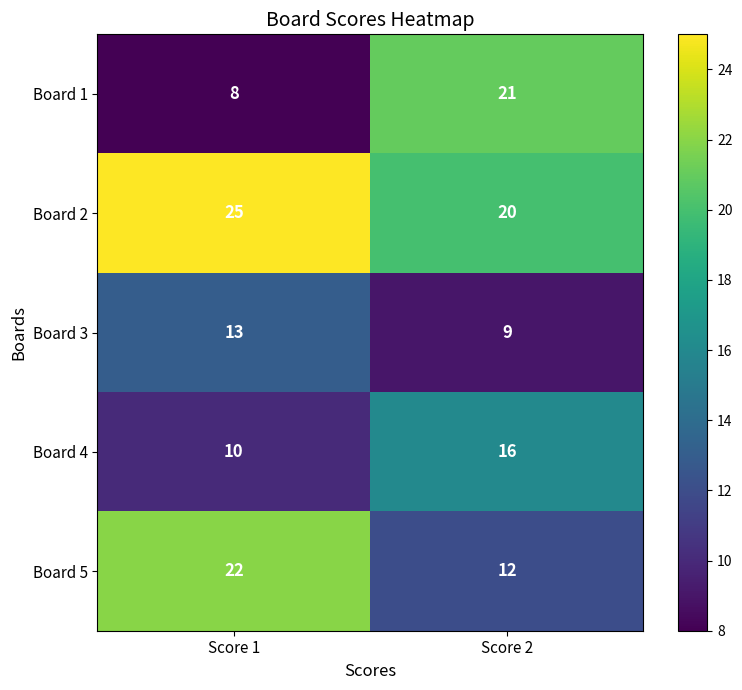

Which series has the largest range (max minus min)?

Board 1